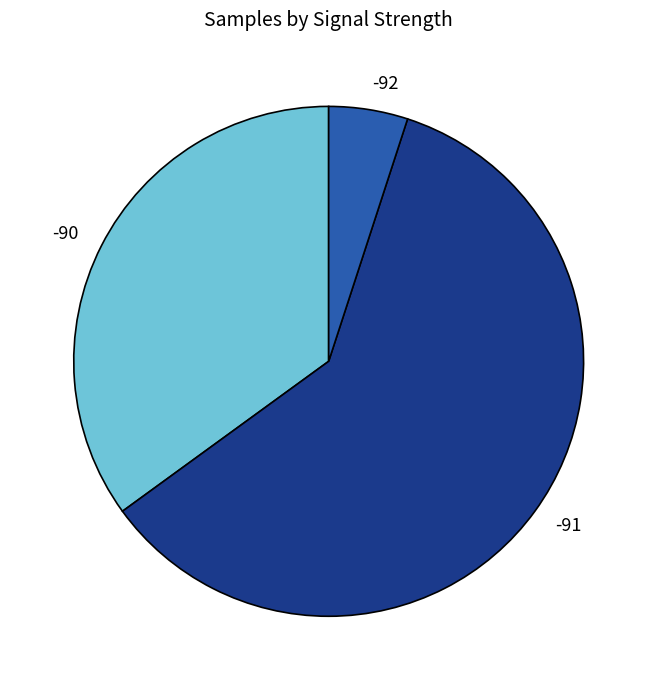

What is the ratio of the value at -91 to the value at -92?

12.0